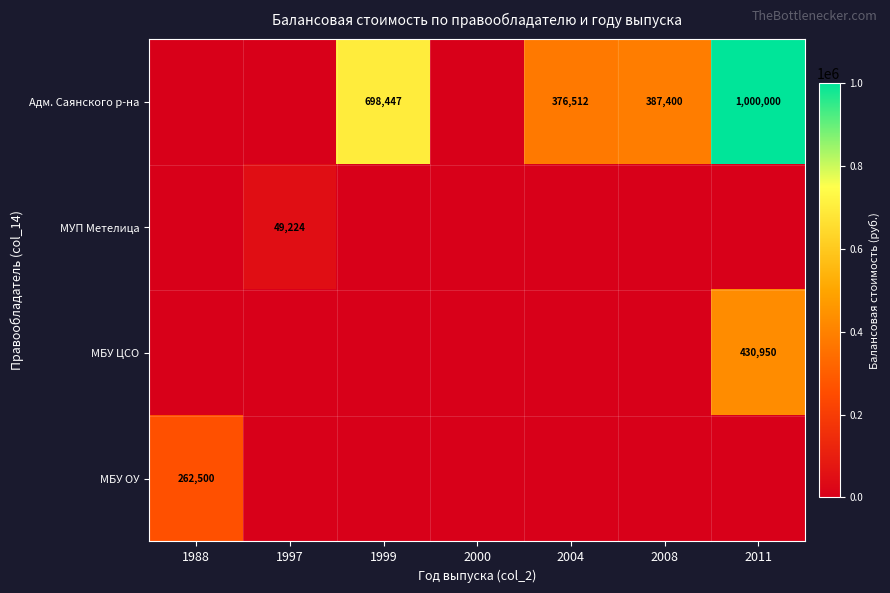

True or false: Адм. Саянского р-на has a value of 698447 at 1999.

True